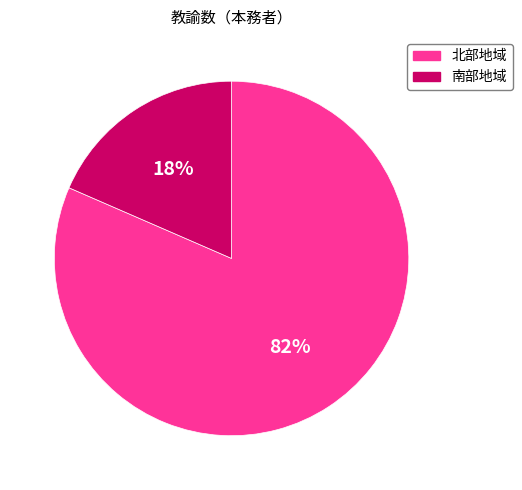

Is there any slice that represents more than half of the pie?

Yes